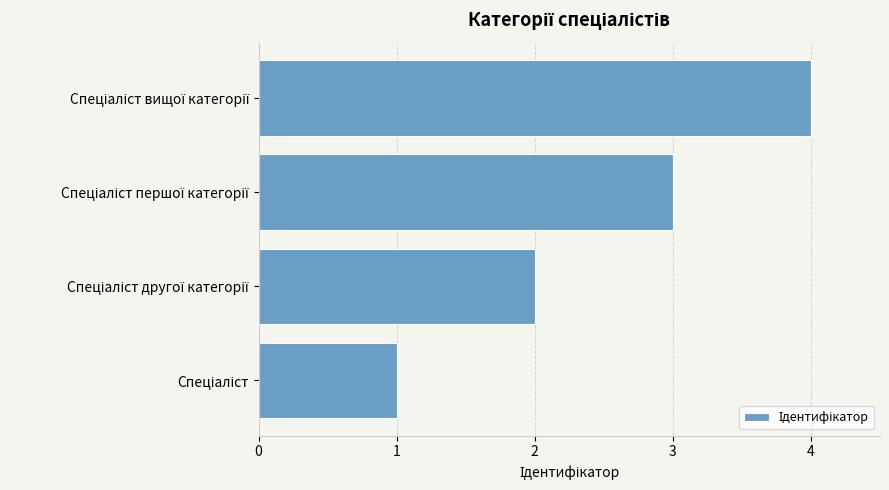

What is the difference between the maximum and minimum values?

3